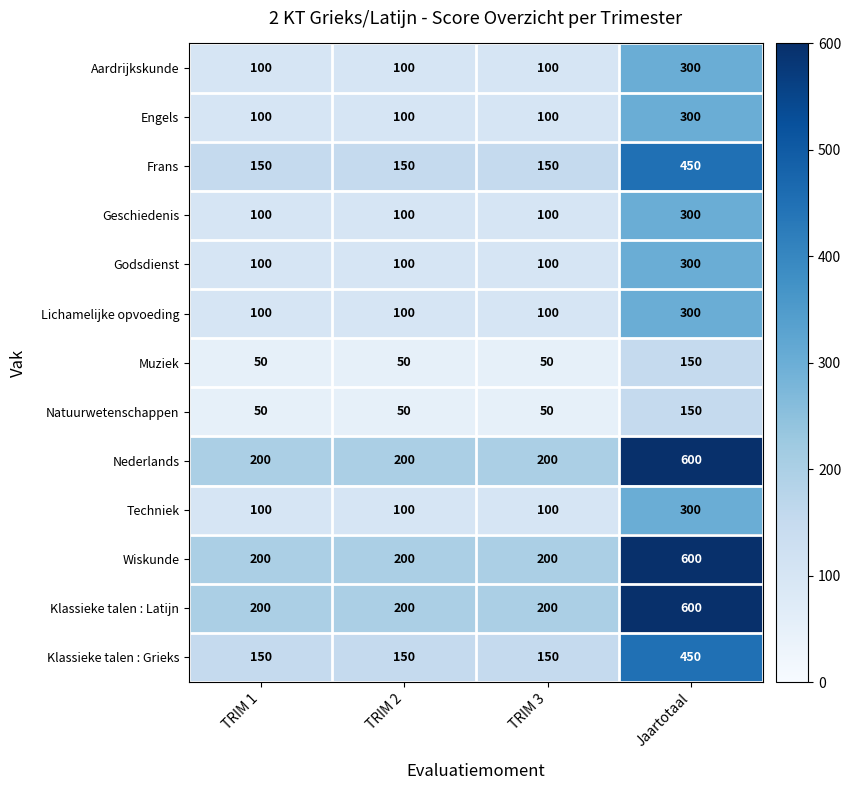

Count the Klassieke talen : Grieks values in the range 150 to 450.

4